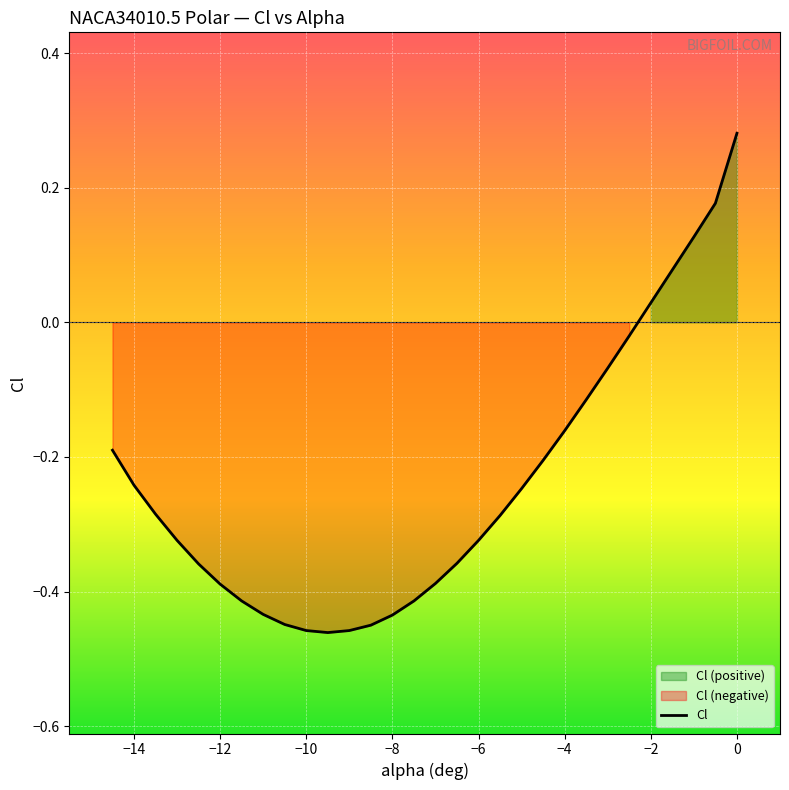

How many distinct data groups are displayed?

1